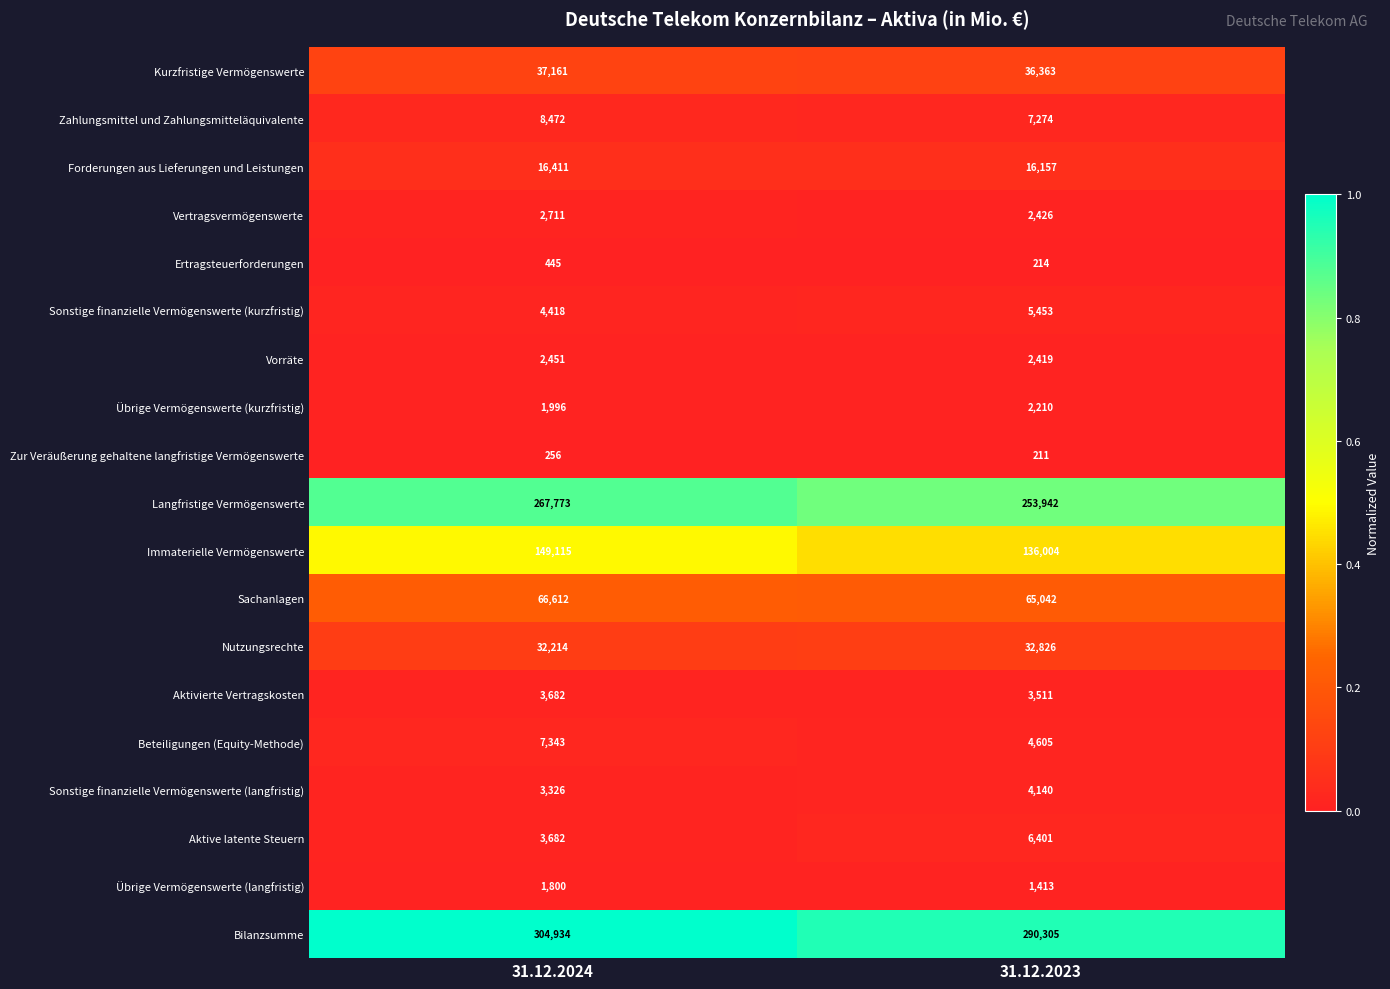

The value of Zur Veräußerung gehaltene langfristige Vermögenswerte at 31.12.2024 is 160. True or false?

False